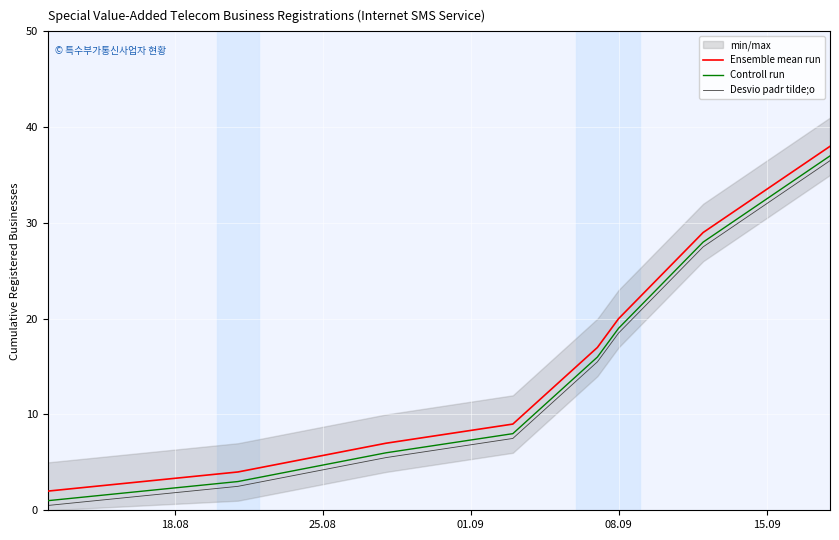

True or false: Ensemble mean run and Desvio padr tilde;o cross at least once.

False